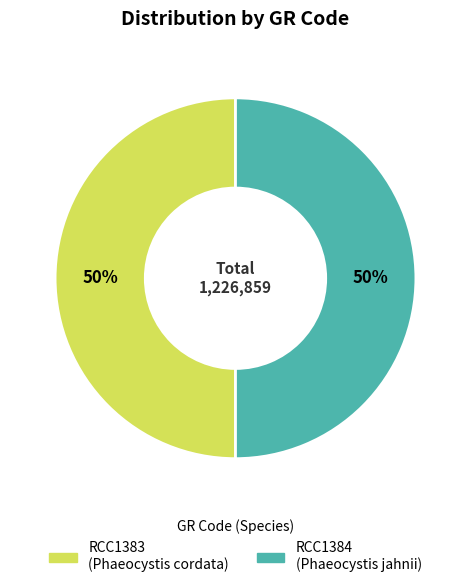

Is it true that RCC1383 is 65% of the pie?

False